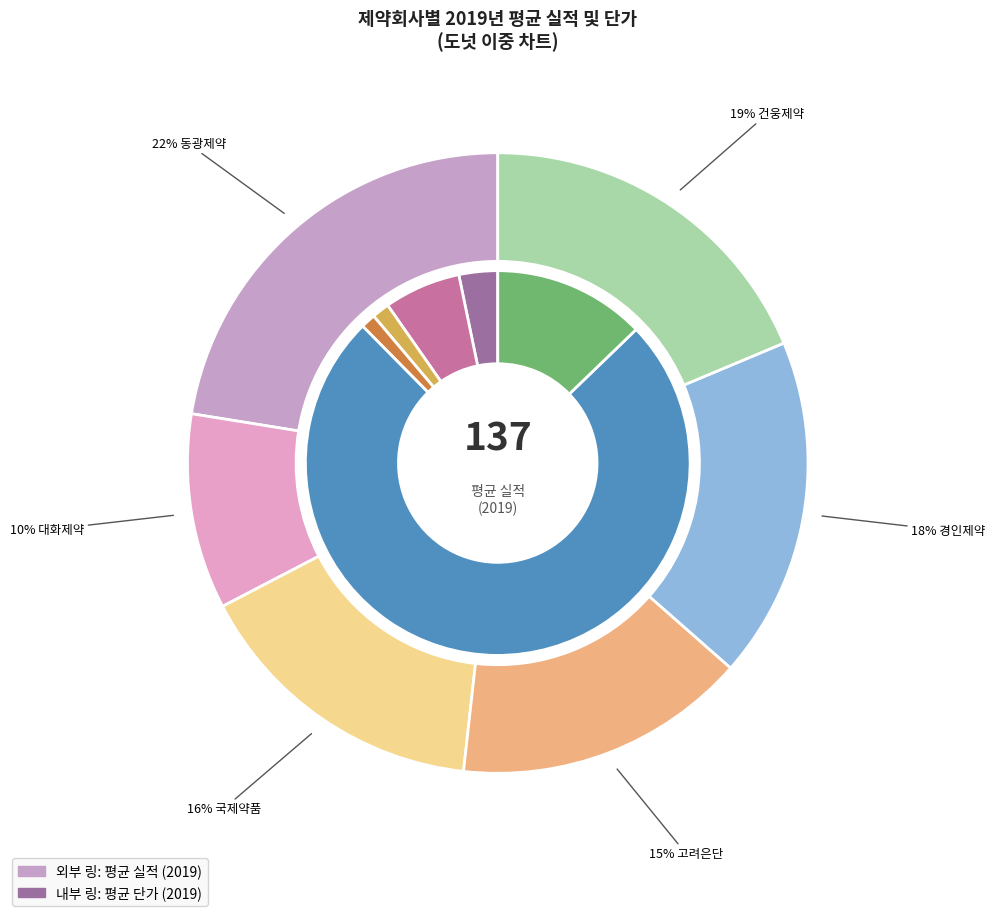

Does values_2019_단가 represent more than half of the total?

No